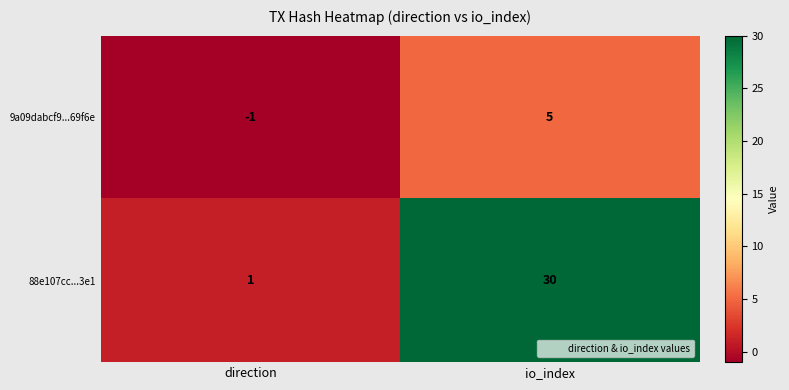

Between direction and io_index, which series saw the biggest shift?

88e107cc...3e1